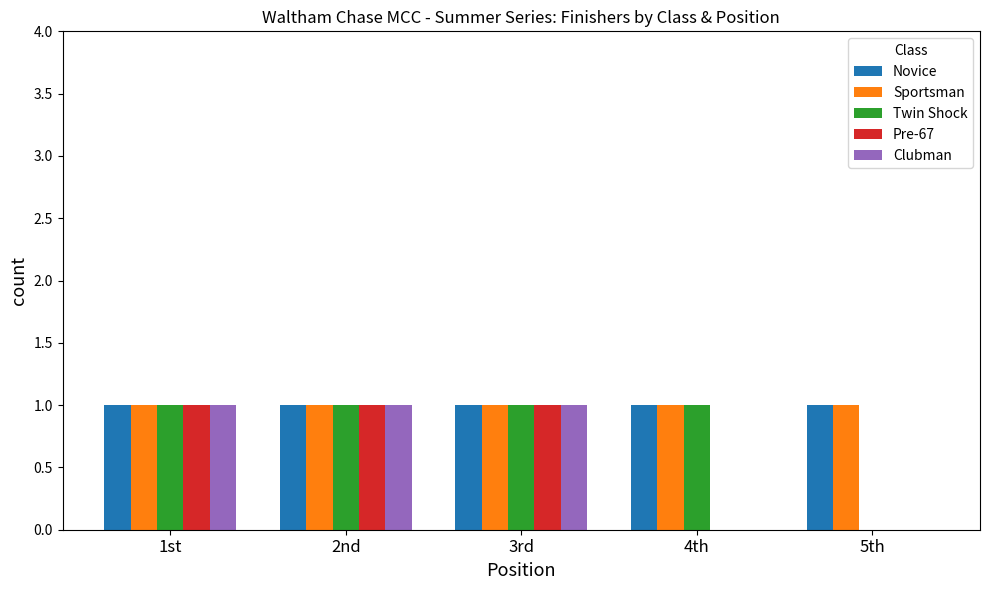

Is it true that Novice equals 2 at 4th?

False